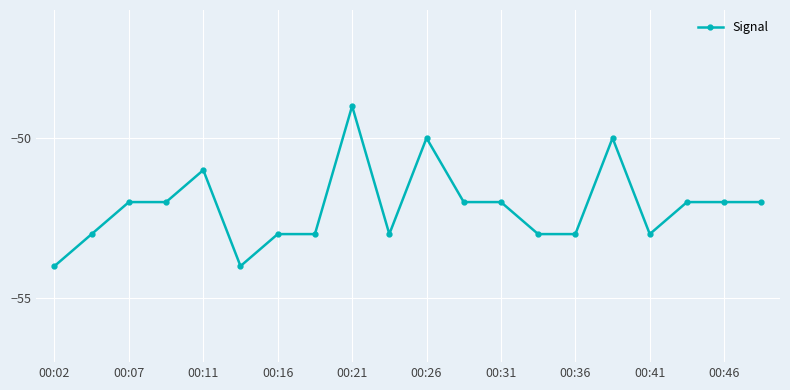

How many lines are shown in the chart?

1